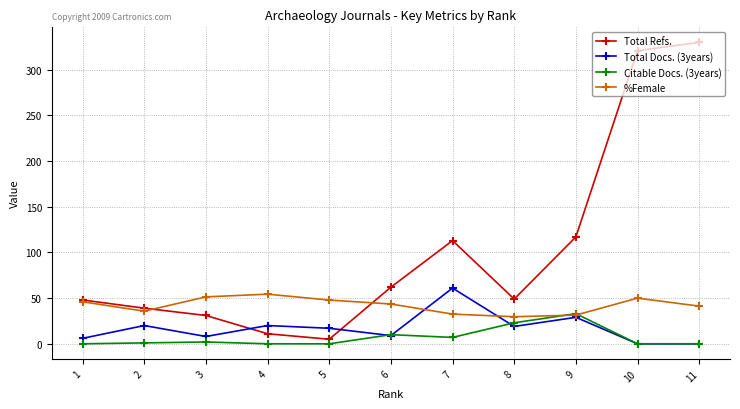

Is it true that Total Docs. (3years) equals 17.0 at 5?

True